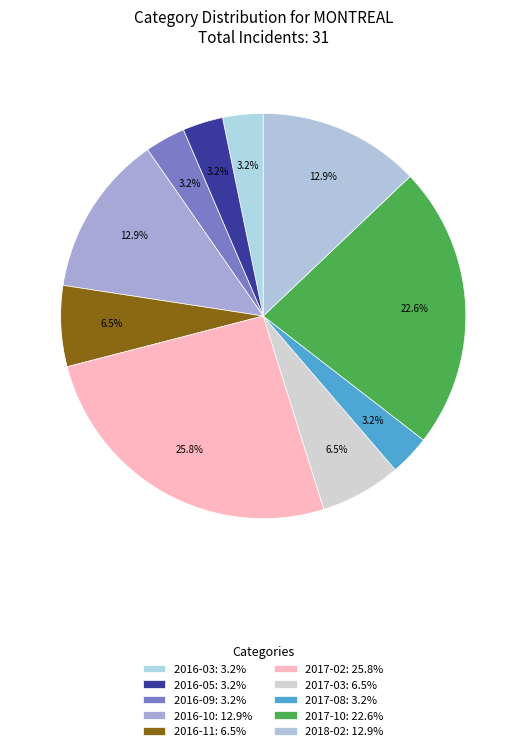

How many slices are in this pie chart?

10